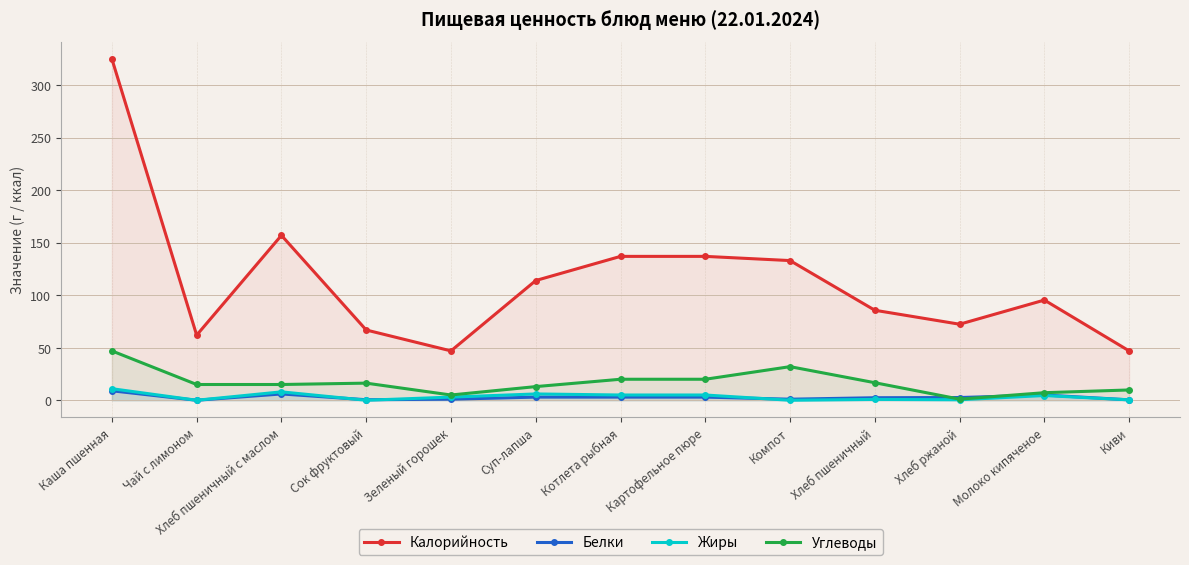

What is the difference between the maximum and minimum values in the Белки series?

9.0